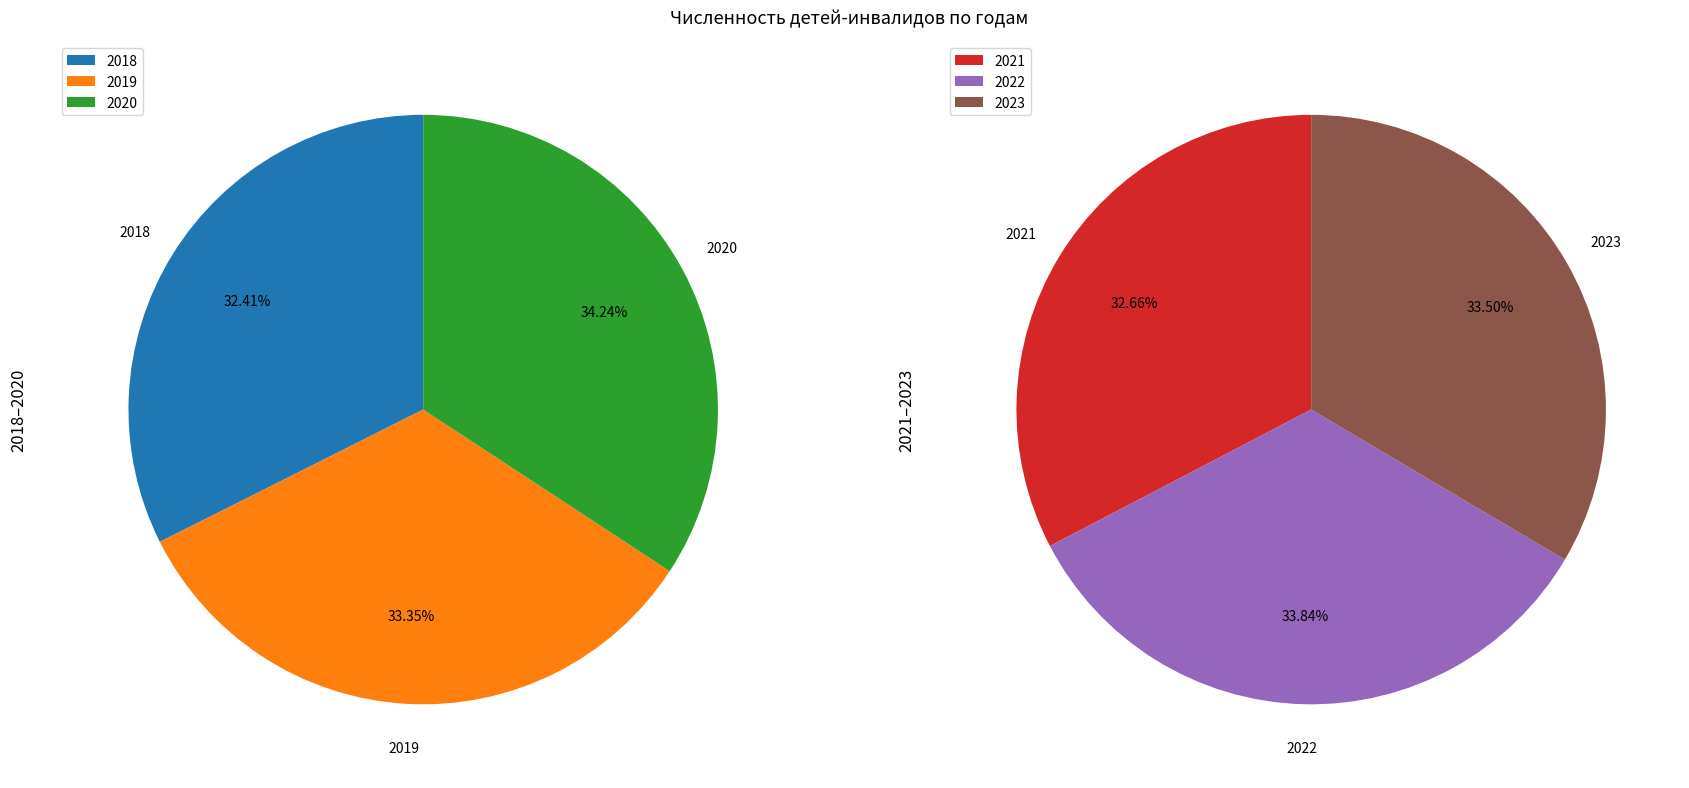

Is 2020 the majority of the pie?

No